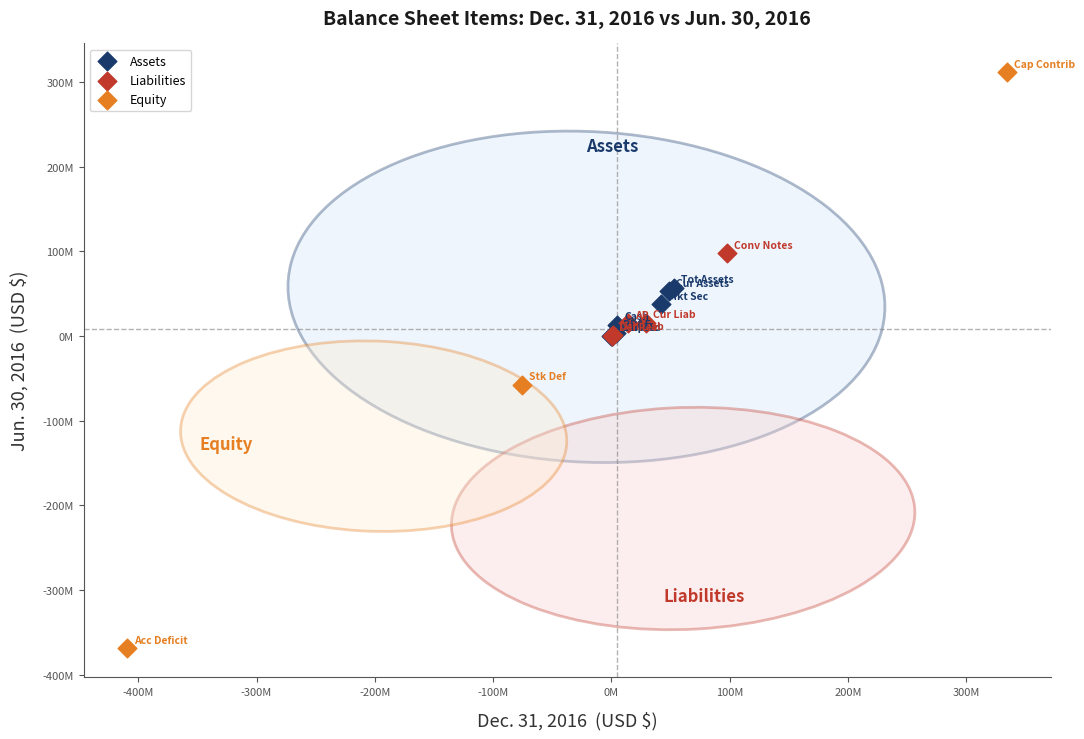

What are all the series names shown in the legend?

Assets, Liabilities, Equity